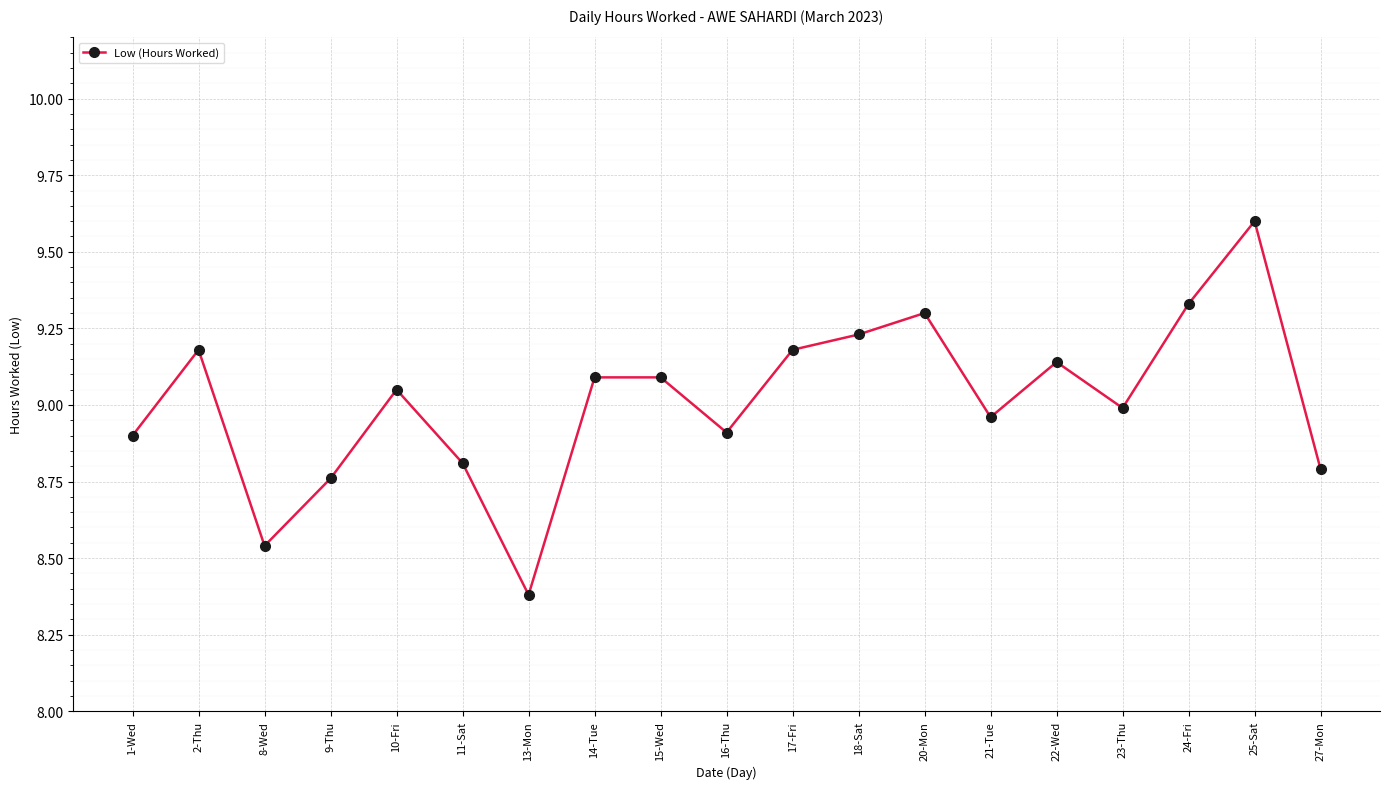

Where is the first local minimum?

8-Wed